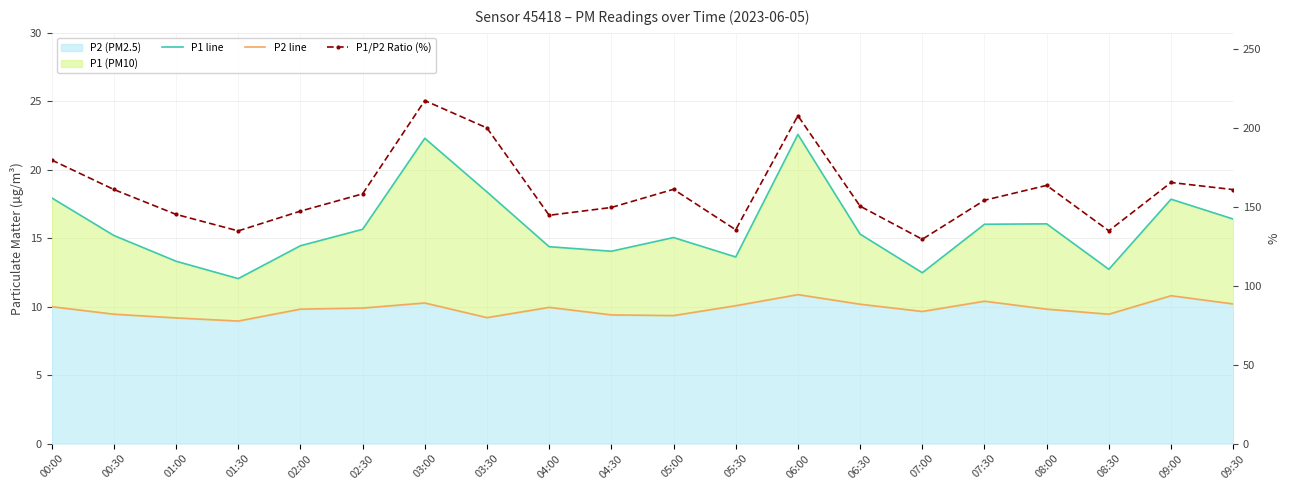

Where is P1 line nearest to the value 17?

09:30